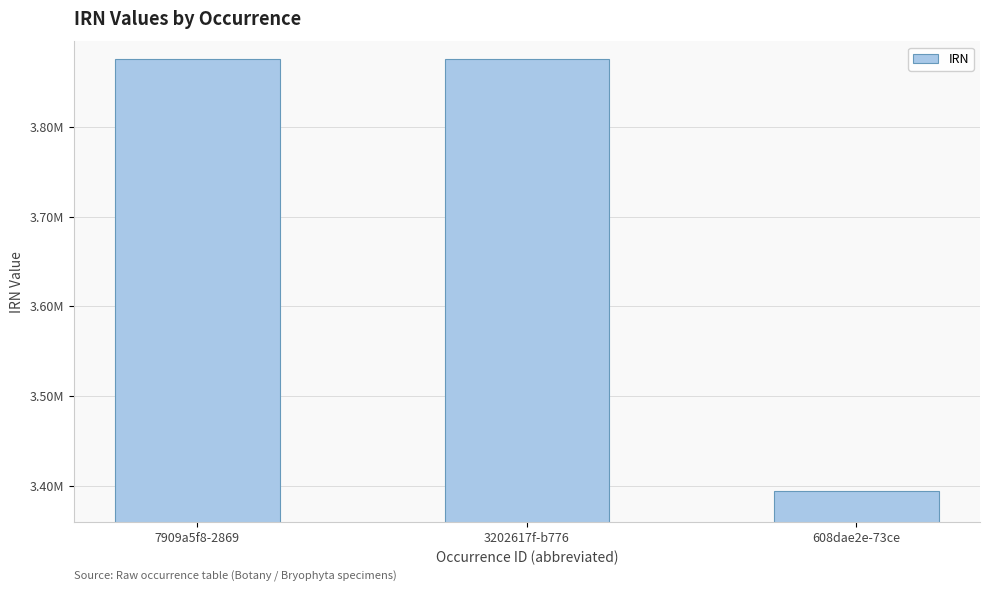

What is the average value?

3715132